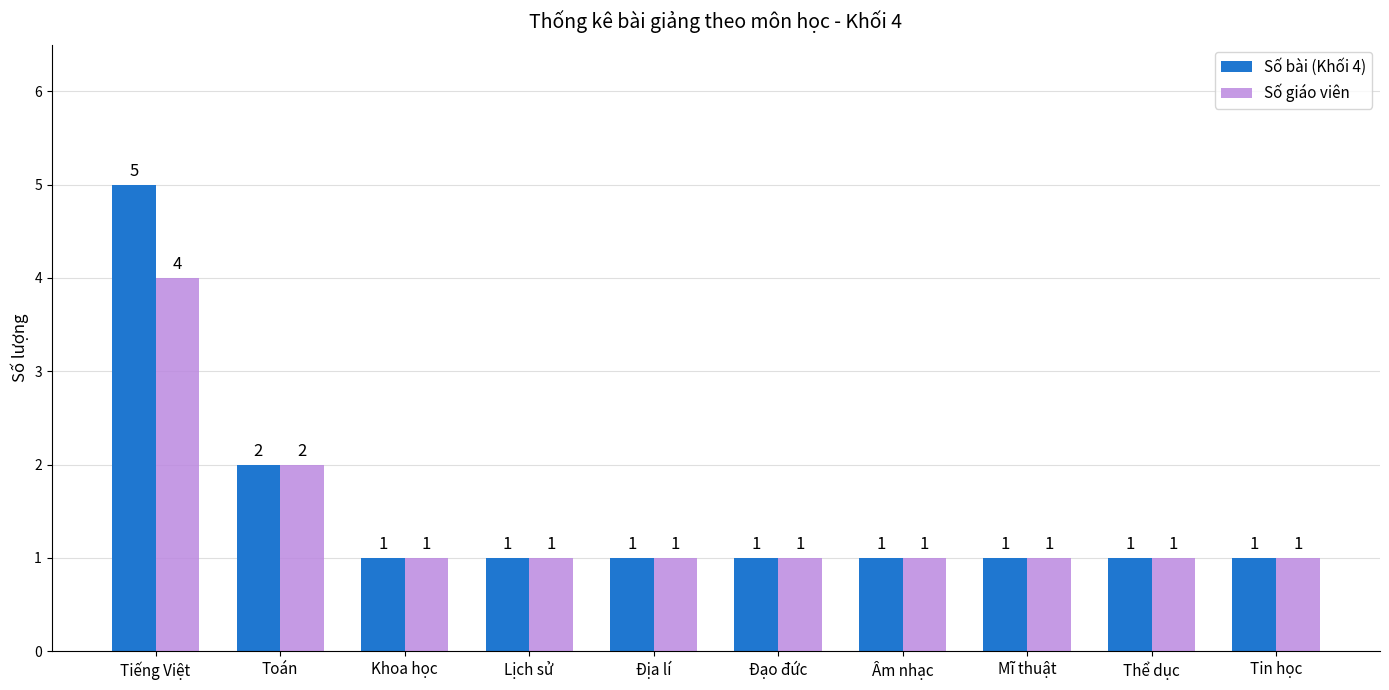

Reading right to left, transcribe all the data shown in this chart.

Số bài (Khối 4): Tin học=1	Thể dục=1	Mĩ thuật=1	Âm nhạc=1	Đạo đức=1	Địa lí=1	Lịch sử=1	Khoa học=1	Toán=2	Tiếng Việt=5
Số giáo viên: Tin học=1	Thể dục=1	Mĩ thuật=1	Âm nhạc=1	Đạo đức=1	Địa lí=1	Lịch sử=1	Khoa học=1	Toán=2	Tiếng Việt=4